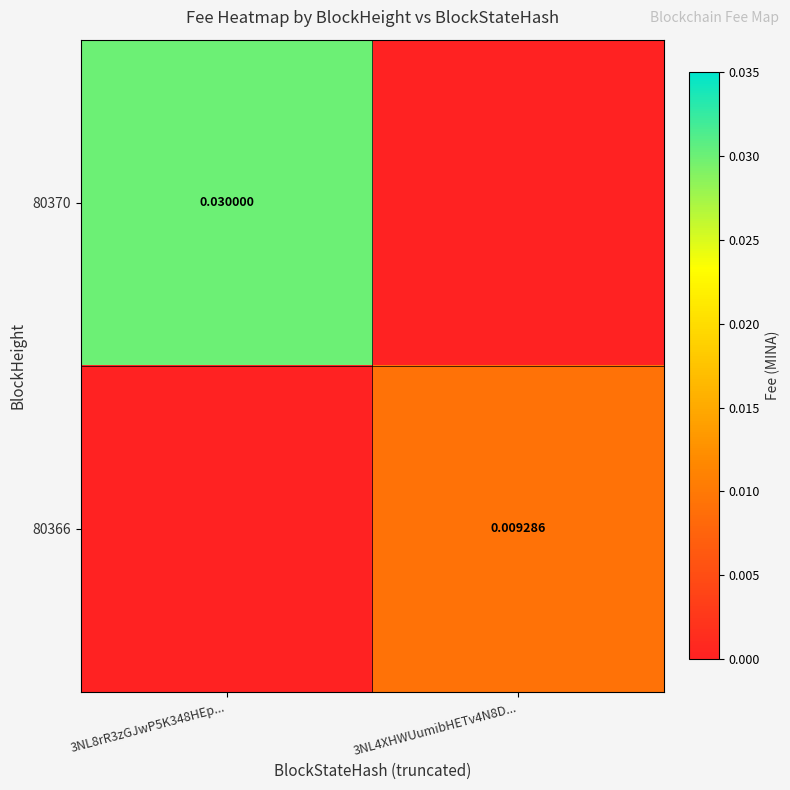

Between 3NL8rR3zGJwP5K348HEp... and 3NL4XHWUumibHETv4N8D..., which series saw the biggest shift?

80370